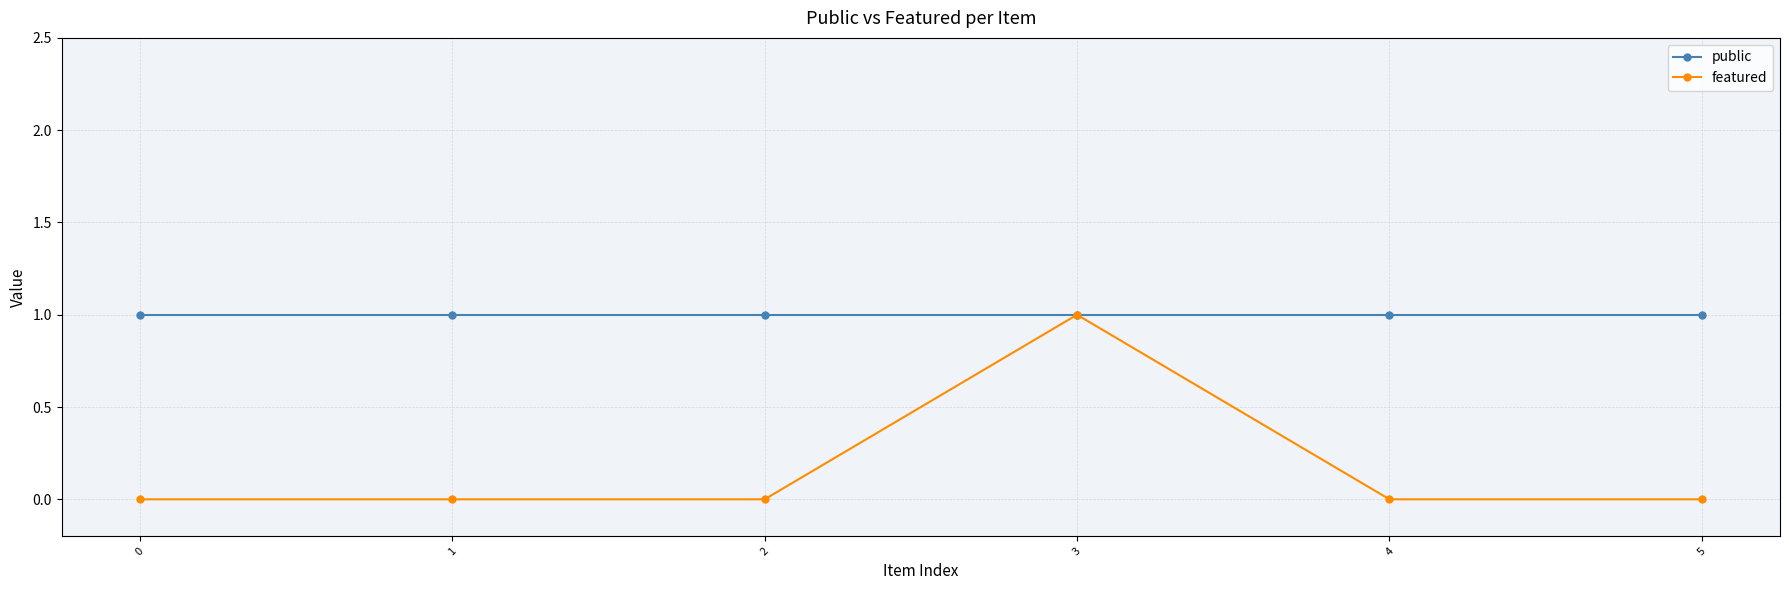

At 1, list the series in order from smallest to largest.

featured, public